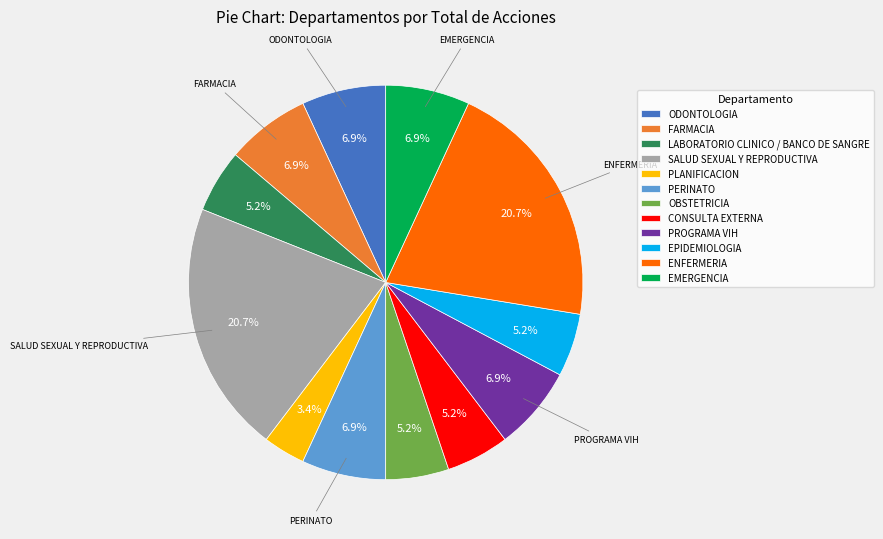

Approximately how many times larger is the value at ODONTOLOGIA compared to CONSULTA EXTERNA?

1.3